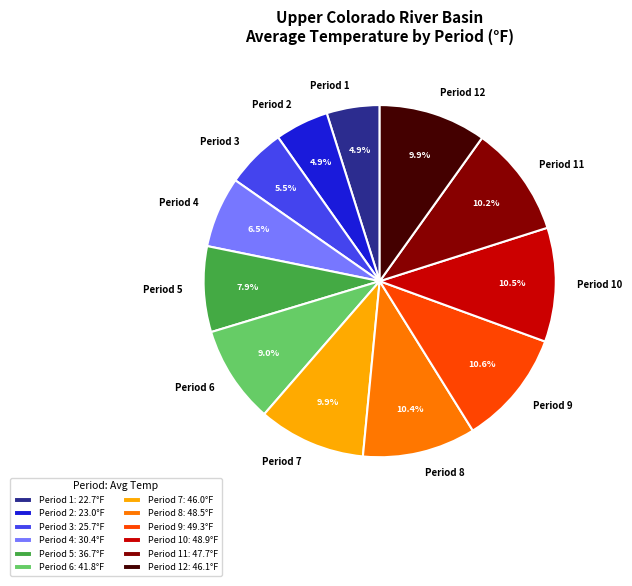

Approximately how many times larger is the value at Period 8 compared to Period 10?

1.0